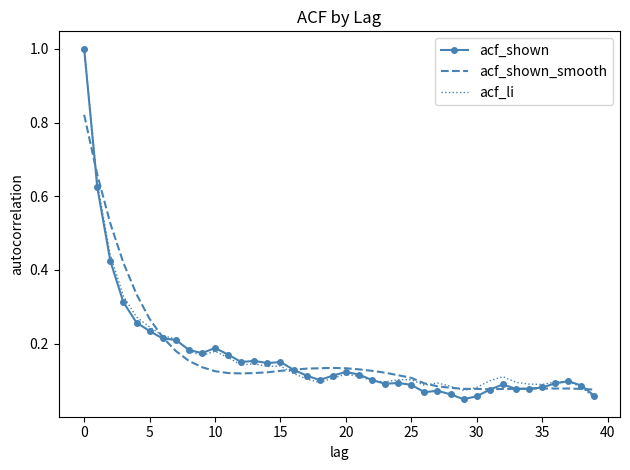

What is the highest value of the acf_shown series?

1.0